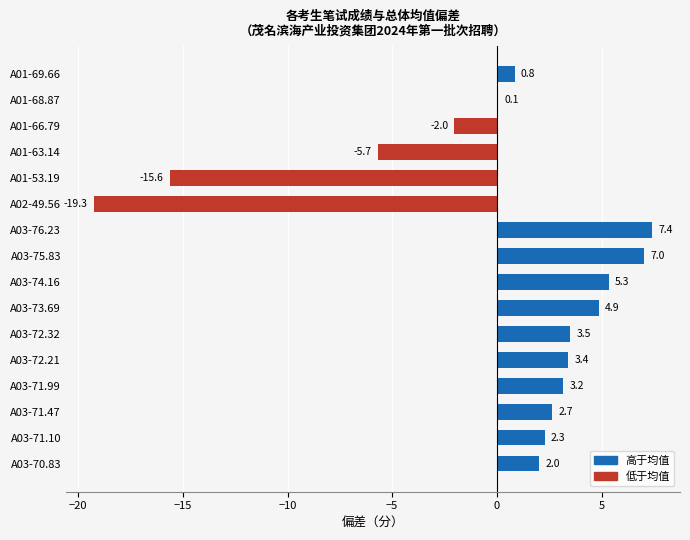

How many data points does each series have?

16